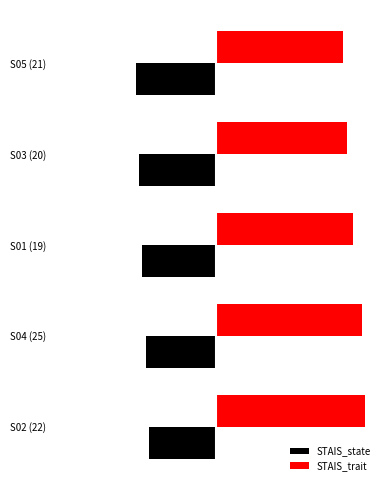

What are all the series names shown in the legend?

STAIS_state, STAIS_trait